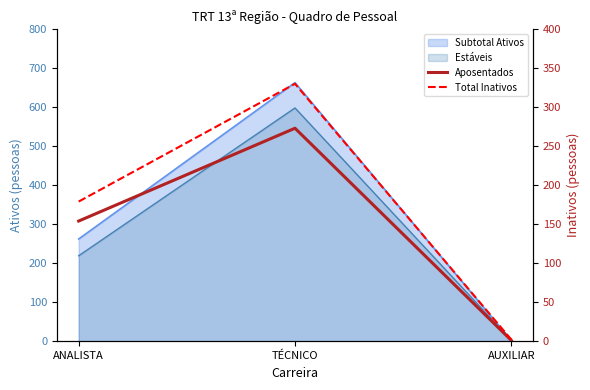

Count the Total Inativos values in the range 2 to 330.

3